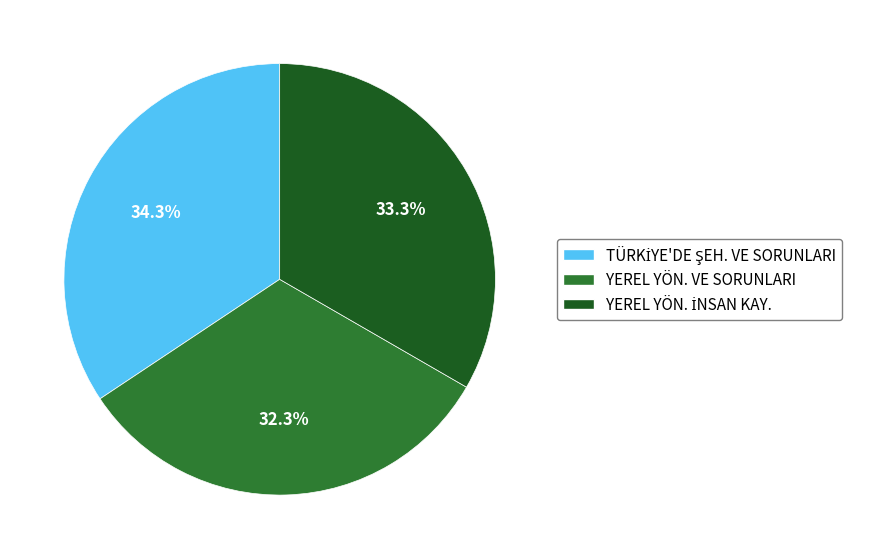

What percentage is NOT represented by YEREL YÖN. VE SORUNLARI?

67.7%